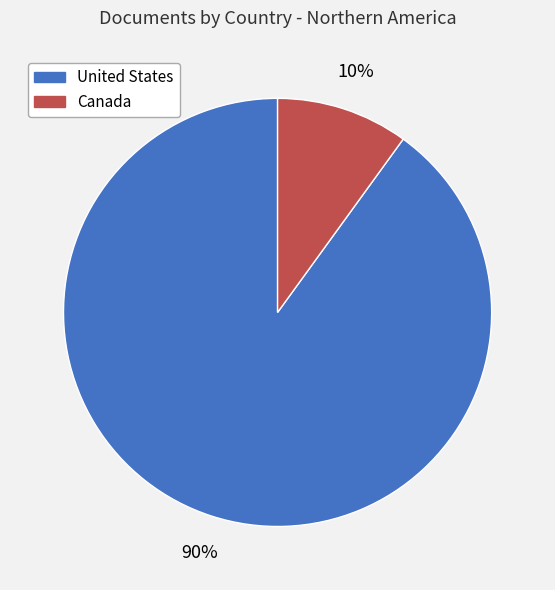

The United States slice represents 90% of the pie. True or false?

True